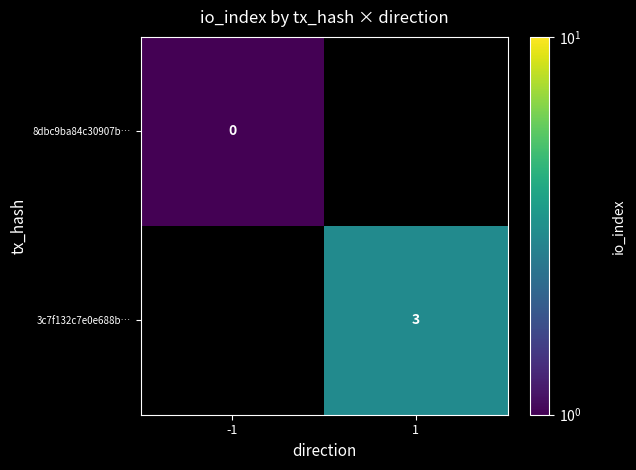

Is it true that 3c7f132c7e0e688b… equals 3.0 at 1?

True